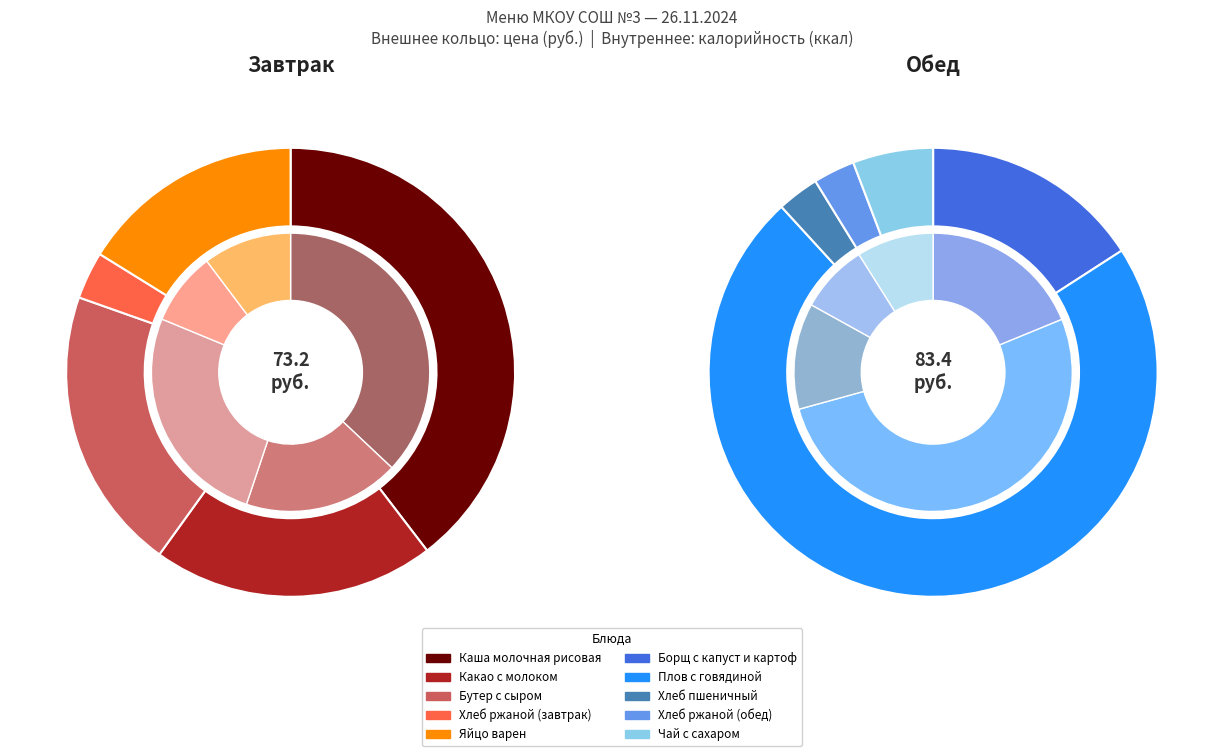

Rank the categories by value from lowest to highest.

Хлеб ржаной (завтрак), Хлеб ржаной (обед), Хлеб пшеничный, Чай с сахаром, Яйцо варен, Борщ с капуст и картоф, Какао с молоком, Бутер с сыром, Каша молочная рисовая, Плов с говядиной